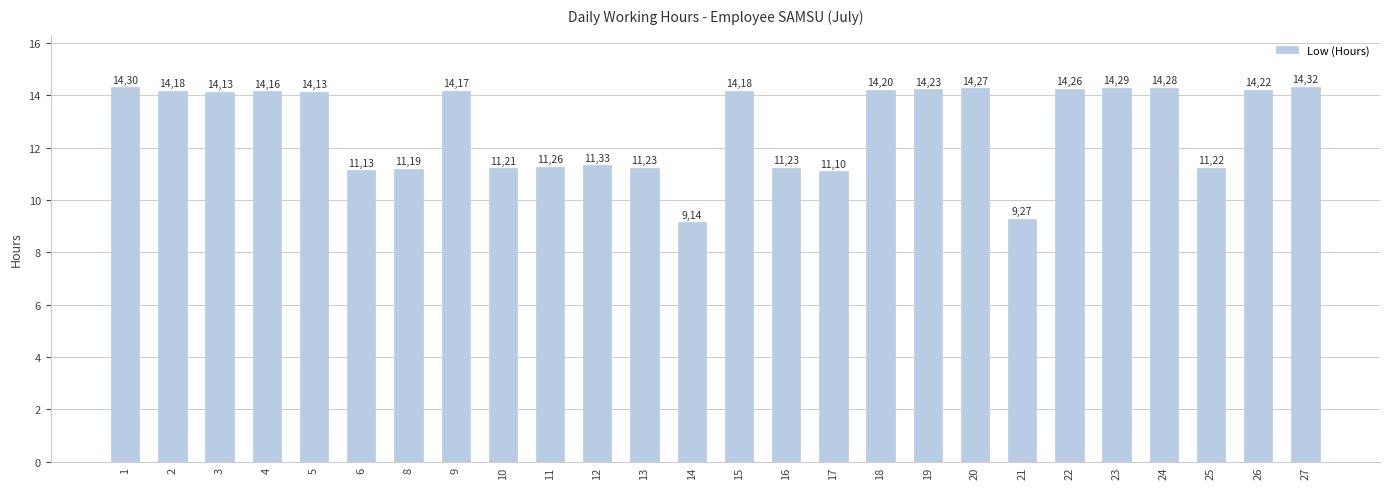

What is the value of the 22nd bar from the left?

14.3